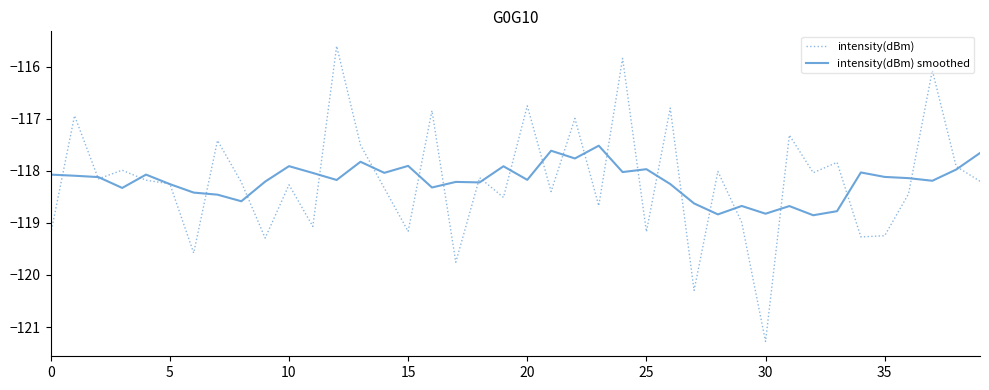

How many lines are shown in the chart?

2